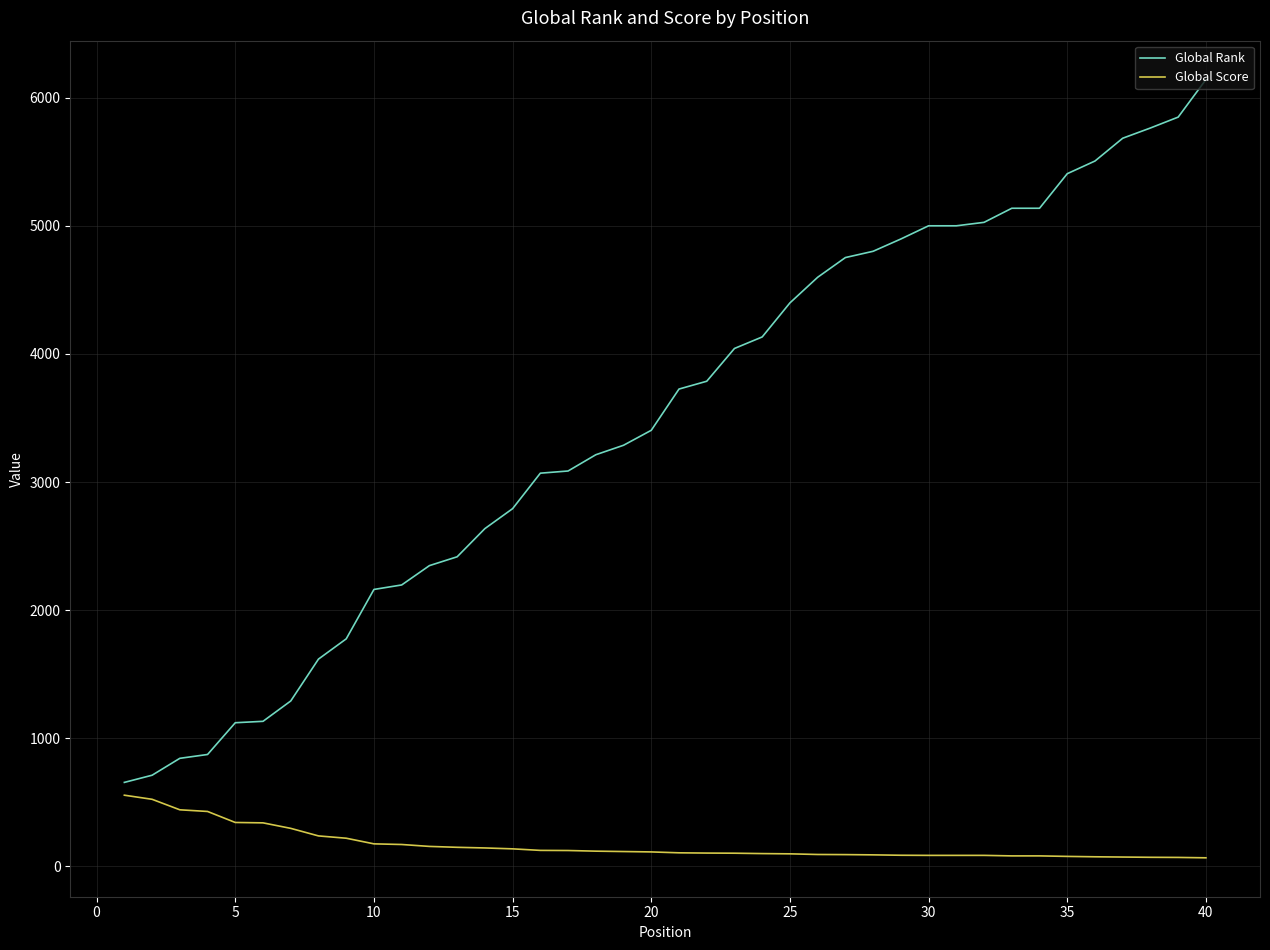

Which series has the largest total across all categories?

Global Rank